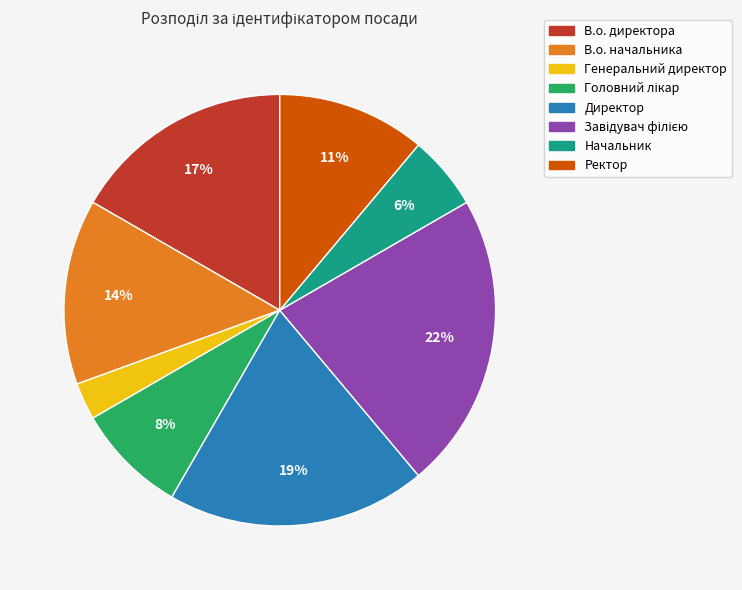

To the nearest percent, what is the difference between the largest and smallest slice percentages?

19%